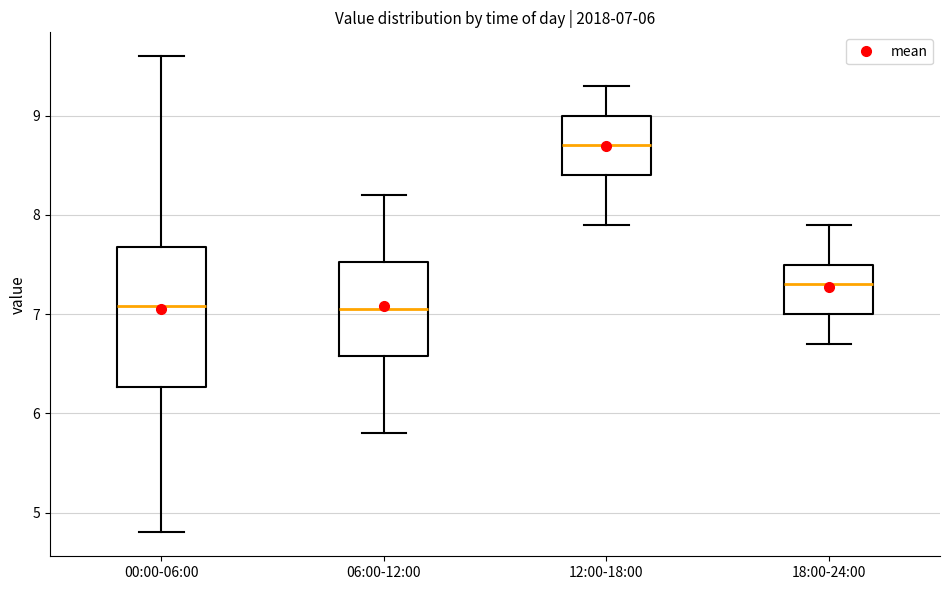

Which box's median line is the highest?

12:00-18:00